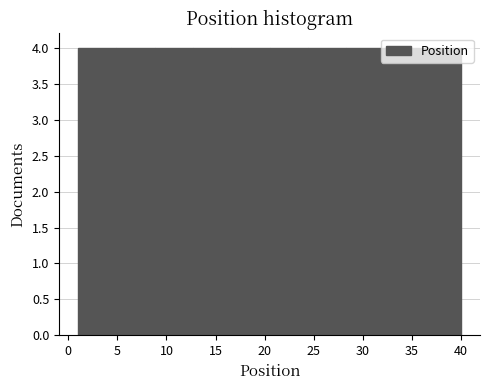

Reading left to right, transcribe this chart: for each bar, give the range it covers on the x-axis and its height. Neither the bar edges nor the heights are printed on the chart, so give them approximately, as read against the axes.

1.0 to 4.9: 4
4.9 to 8.8: 4
8.8 to 12.7: 4
12.7 to 16.6: 4
16.6 to 20.5: 4
20.5 to 24.4: 4
24.4 to 28.3: 4
28.3 to 32.2: 4
32.2 to 36.1: 4
36.1 to 40.0: 4